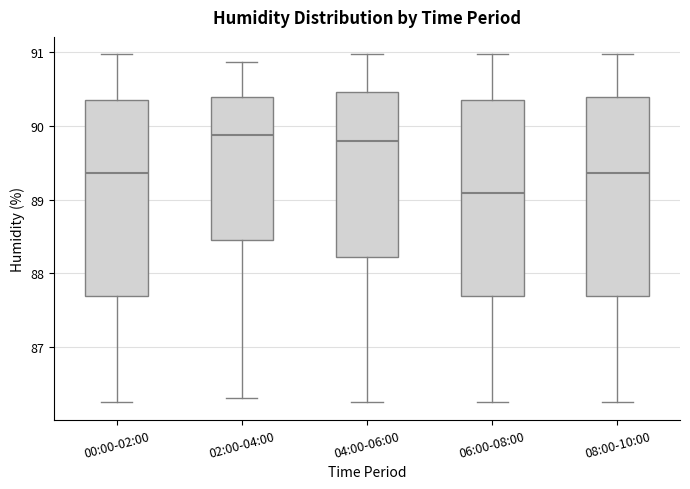

Reading left to right, transcribe this box plot: for each box, give where its median line is, the range the box spans, and where its two whiskers end, as read against the y-axis. The values are not printed on the chart, so give them approximately, as read against the axis.

00:00-02:00: median 89.4, box 87.7 to 90.3, whiskers 86.3 to 91.0
02:00-04:00: median 89.9, box 88.5 to 90.4, whiskers 86.3 to 90.9
04:00-06:00: median 89.8, box 88.2 to 90.5, whiskers 86.3 to 91.0
06:00-08:00: median 89.1, box 87.7 to 90.3, whiskers 86.3 to 91.0
08:00-10:00: median 89.4, box 87.7 to 90.4, whiskers 86.3 to 91.0